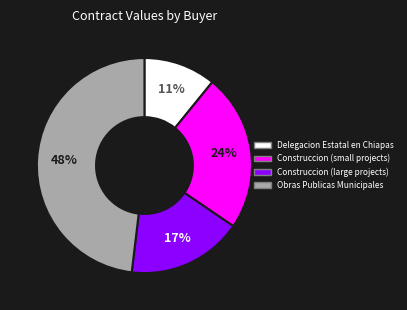

How many slices are in this pie chart?

4